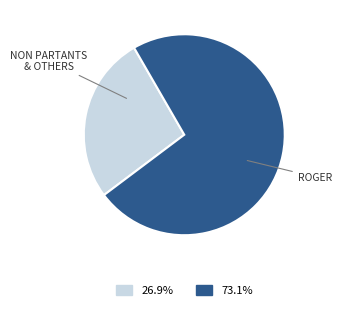

How many slices are in this pie chart?

2